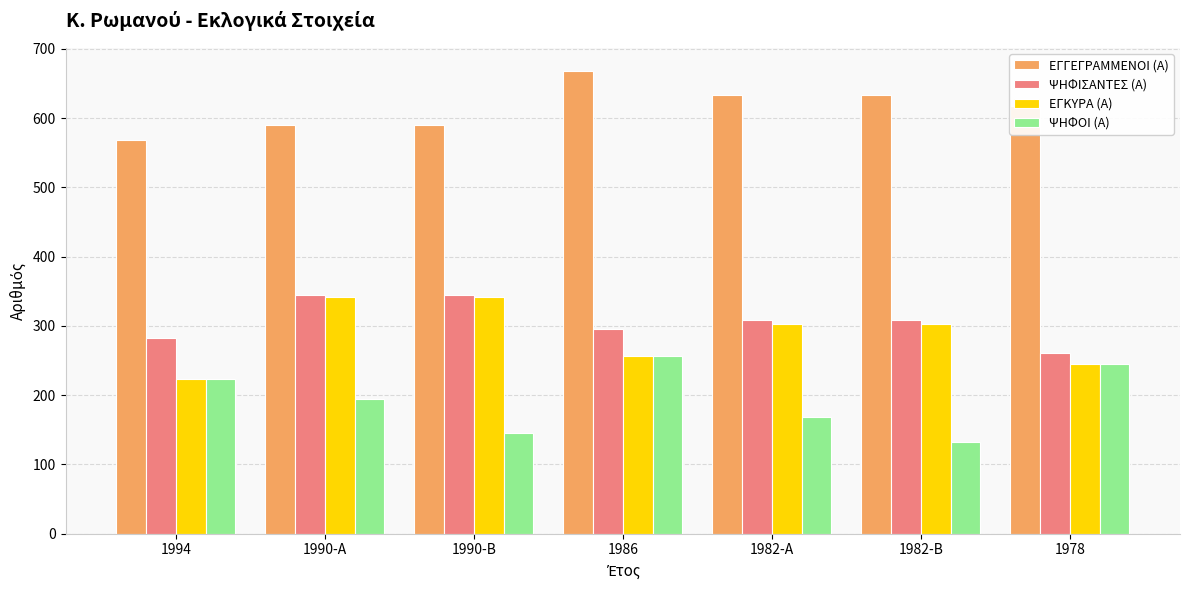

What is the difference between the ΕΓΚΥΡΑ (Α) values at 1990-Β and 1982-Α?

39